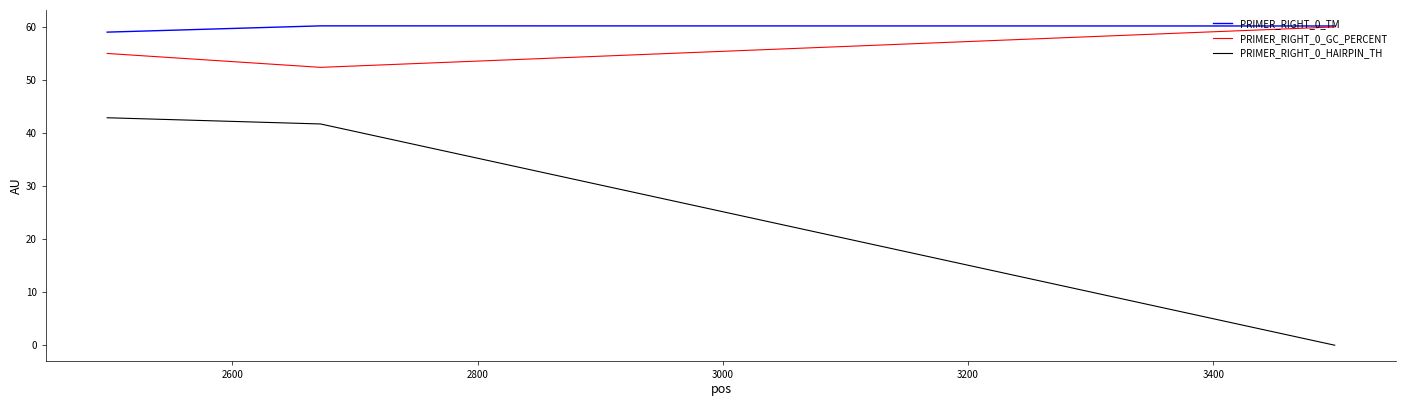

What is the maximum value for PRIMER_RIGHT_0_TM?

60.2